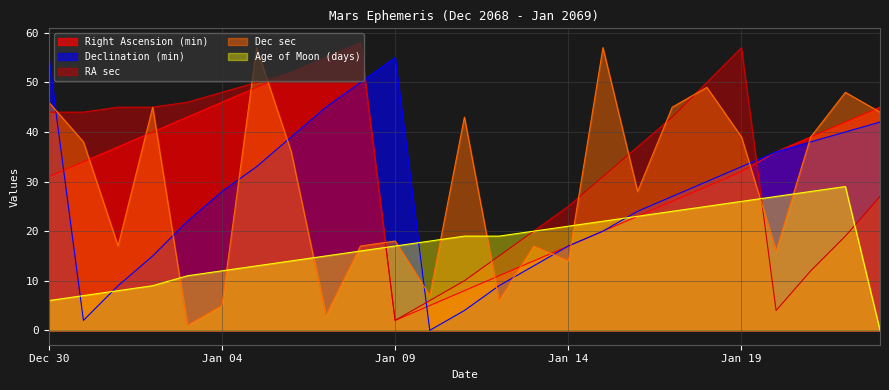

At which label does Age of Moon (days) reach its peak?

Jan 22